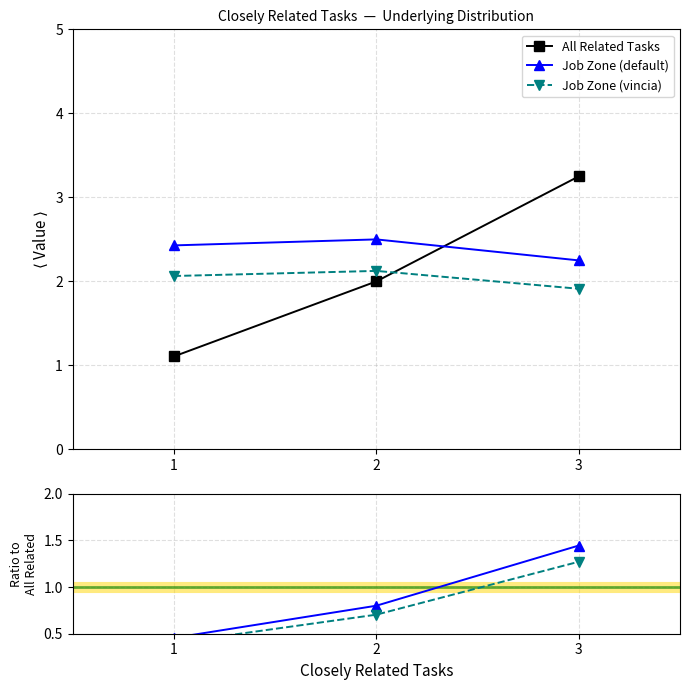

Rank the categories by All Related Tasks value from highest to lowest.

3, 2, 1